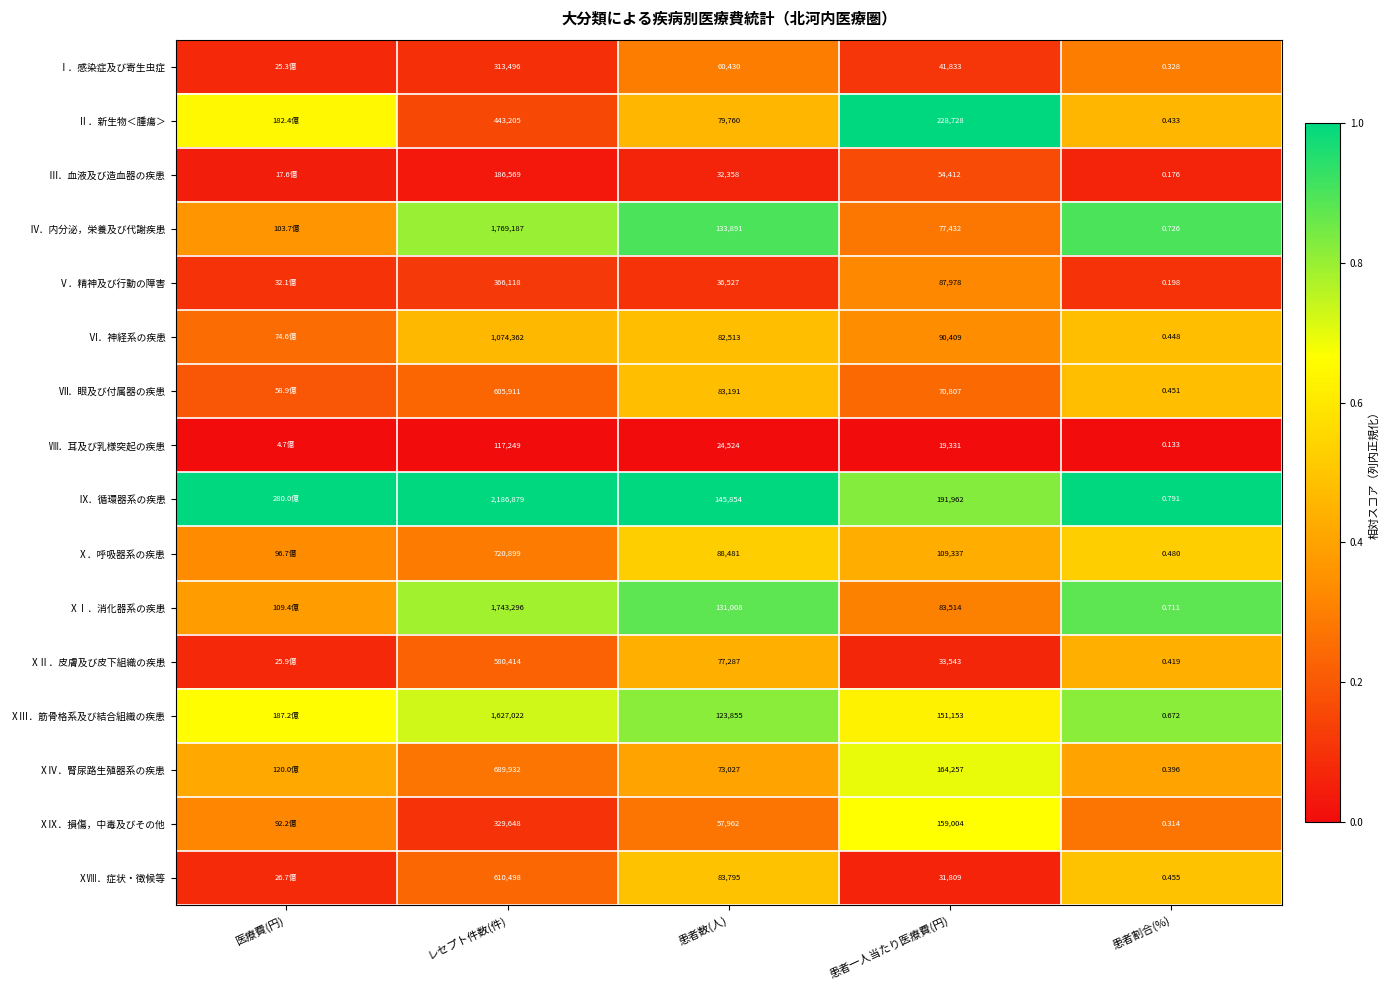

Rank the series at 患者割合(%) from lowest to highest value.

Ⅷ．耳及び乳様突起の疾患, Ⅲ．血液及び造血器の疾患, Ⅴ．精神及び行動の障害, ⅩⅨ．損傷，中毒及びその他, Ⅰ．感染症及び寄生虫症, ⅩⅣ．腎尿路生殖器系の疾患, ⅩⅡ．皮膚及び皮下組織の疾患, Ⅱ．新生物＜腫瘍＞, Ⅵ．神経系の疾患, Ⅶ．眼及び付属器の疾患, ⅩⅧ．症状・徴候等, Ⅹ．呼吸器系の疾患, ⅩⅢ．筋骨格系及び結合組織の疾患, ⅩⅠ．消化器系の疾患, Ⅳ．内分泌，栄養及び代謝疾患, Ⅸ．循環器系の疾患